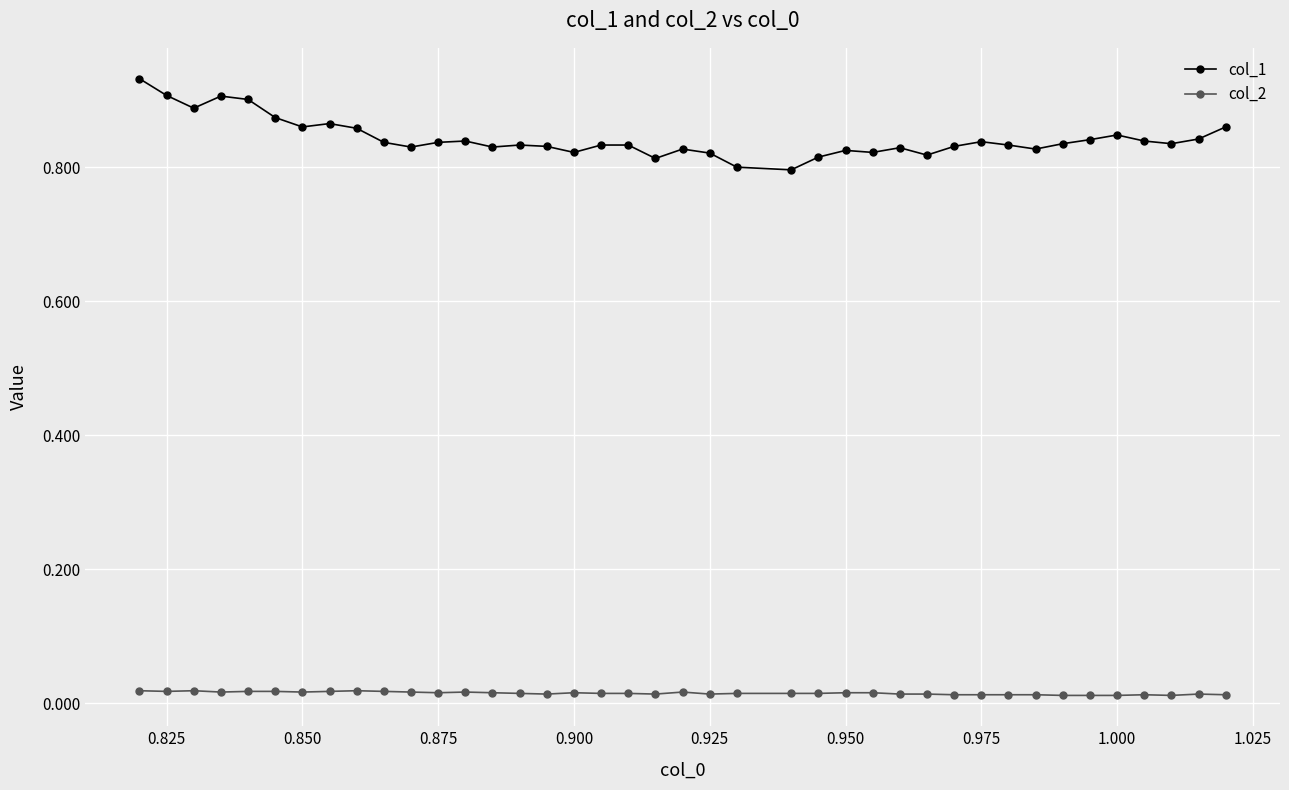

True or false: col_2 has more than 2 points higher than both neighbors.

True